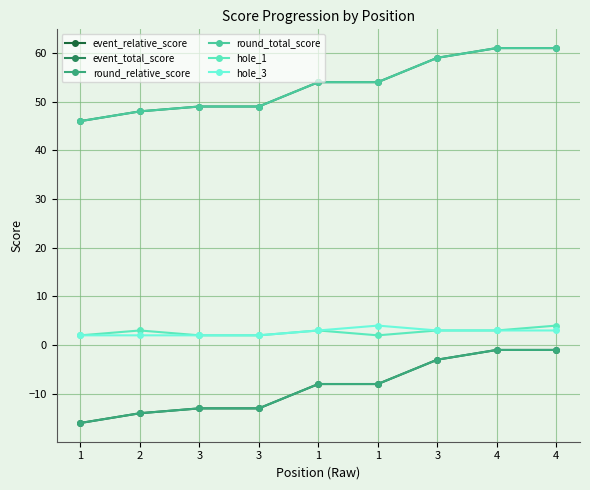

Does the chart have visible grid lines?

Yes